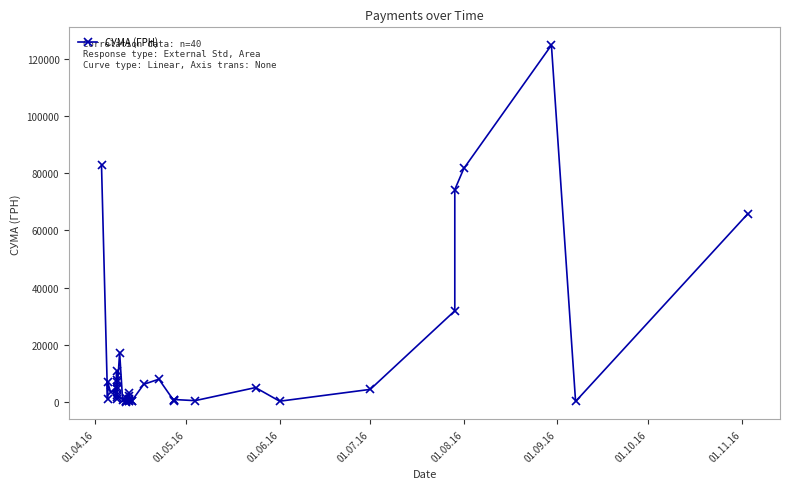

What is the sum of all values?

564444.3